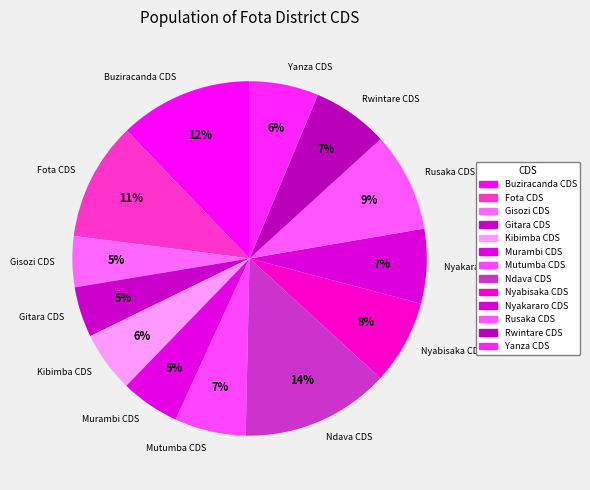

Is Buziracanda CDS the majority of the pie?

No